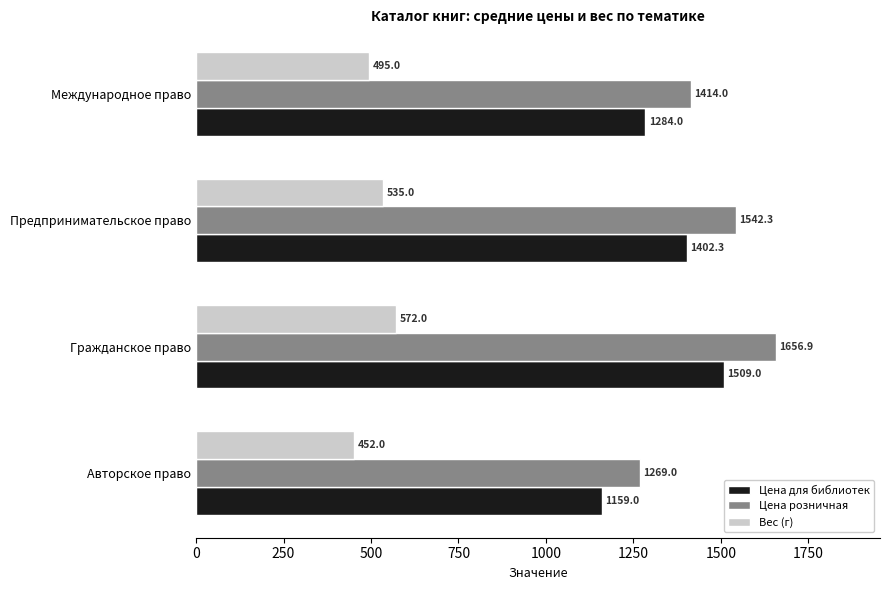

What is the difference between the maximum and minimum values in the Цена для библиотек series?

350.0